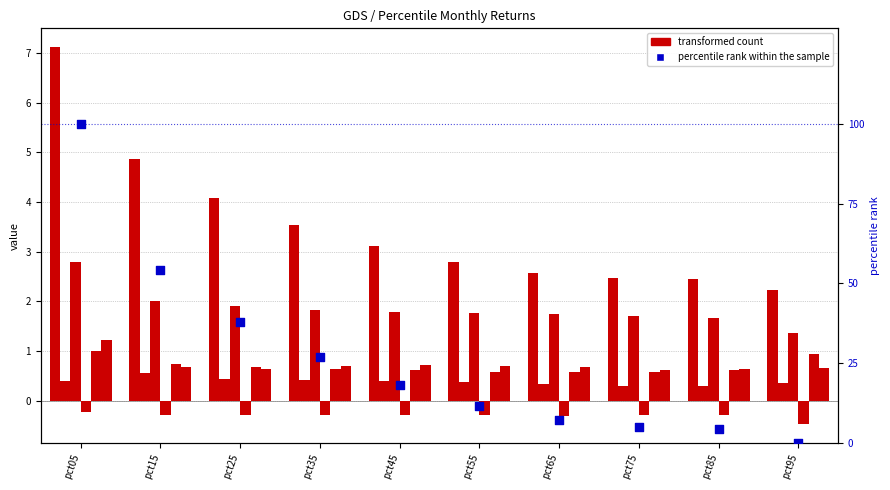

Which series has the largest total across all categories?

percentile rank within the sample